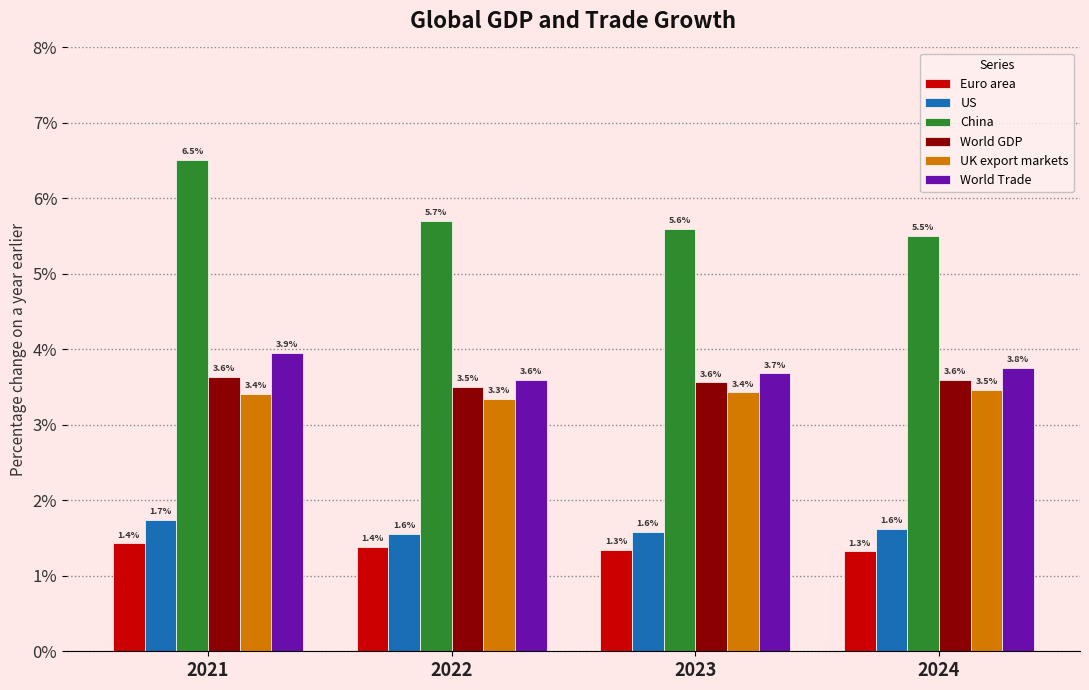

Is it true that UK export markets equals 3.4 at 2021?

True